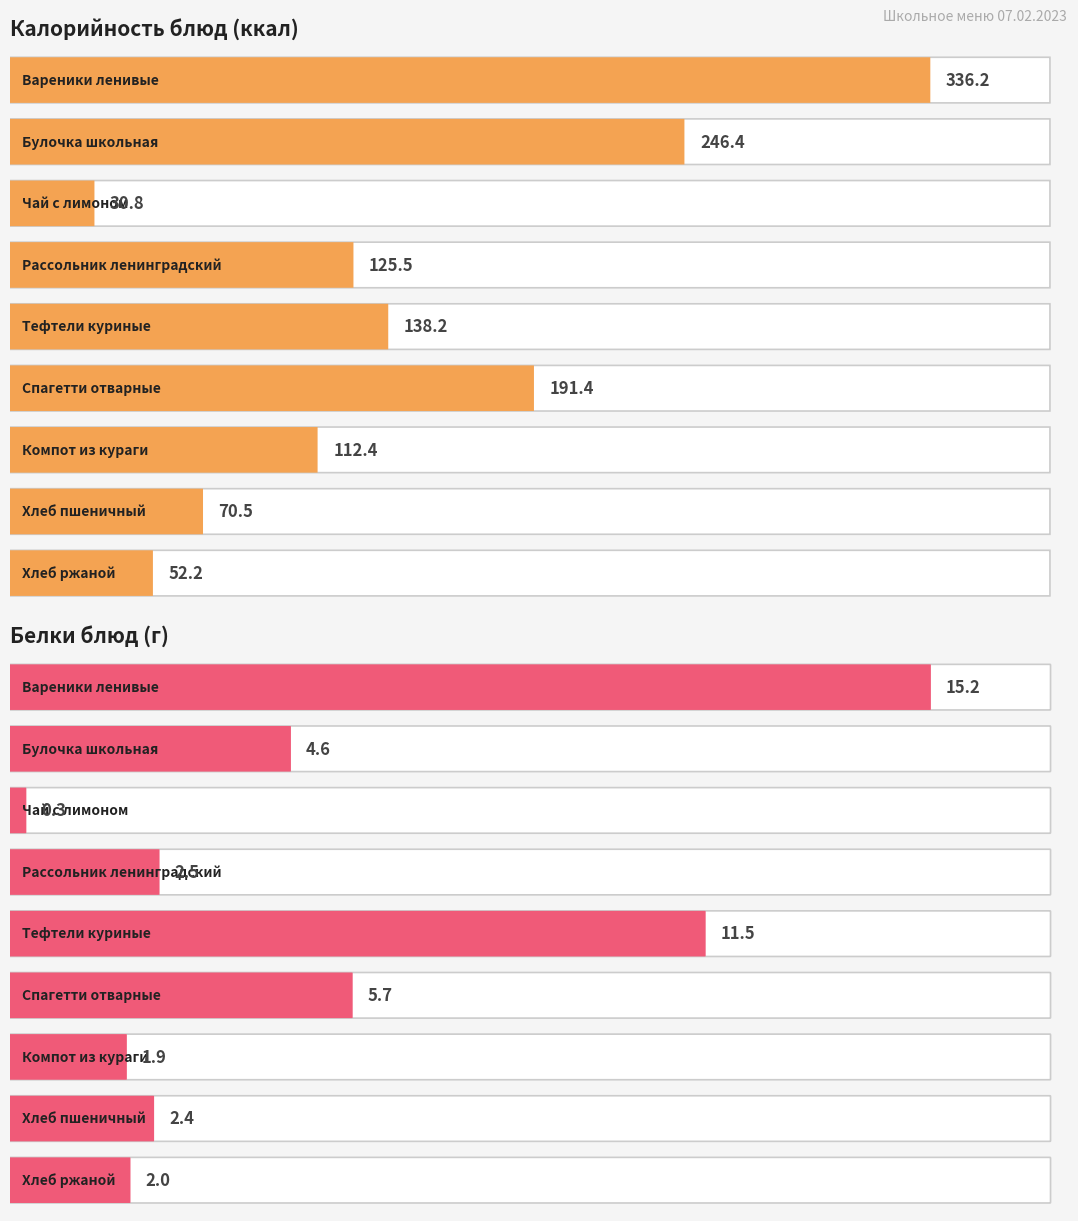

How many values in the Белки series exceed 2?

6